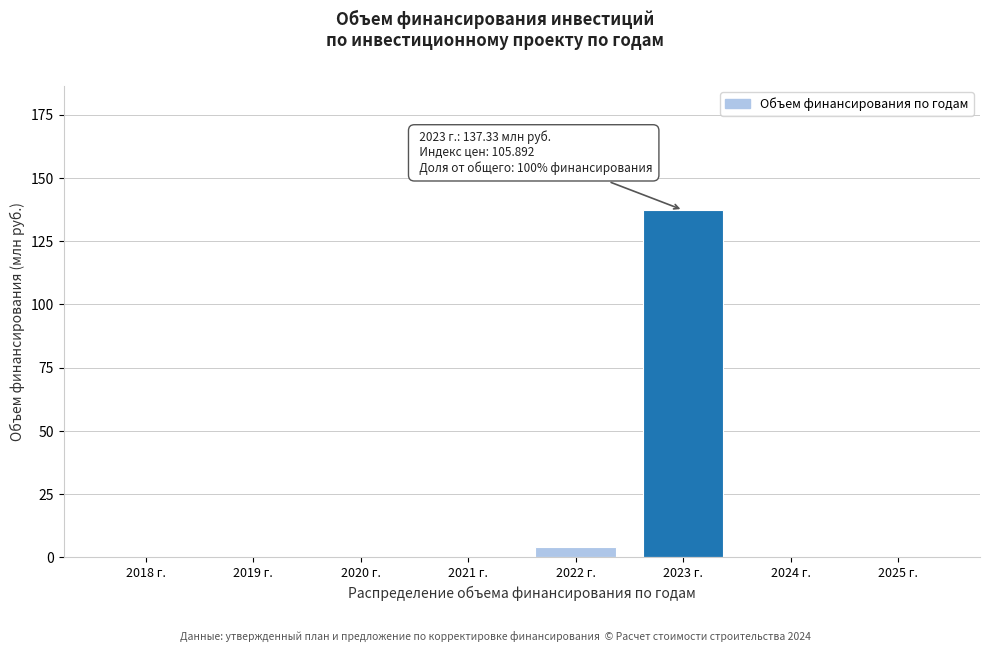

Reading left to right, what are all the values shown in this chart?

2018 г.=0.0	2019 г.=0.0	2020 г.=0.0	2021 г.=0.0	2022 г.=4.2	2023 г.=137.3	2024 г.=0.0	2025 г.=0.0